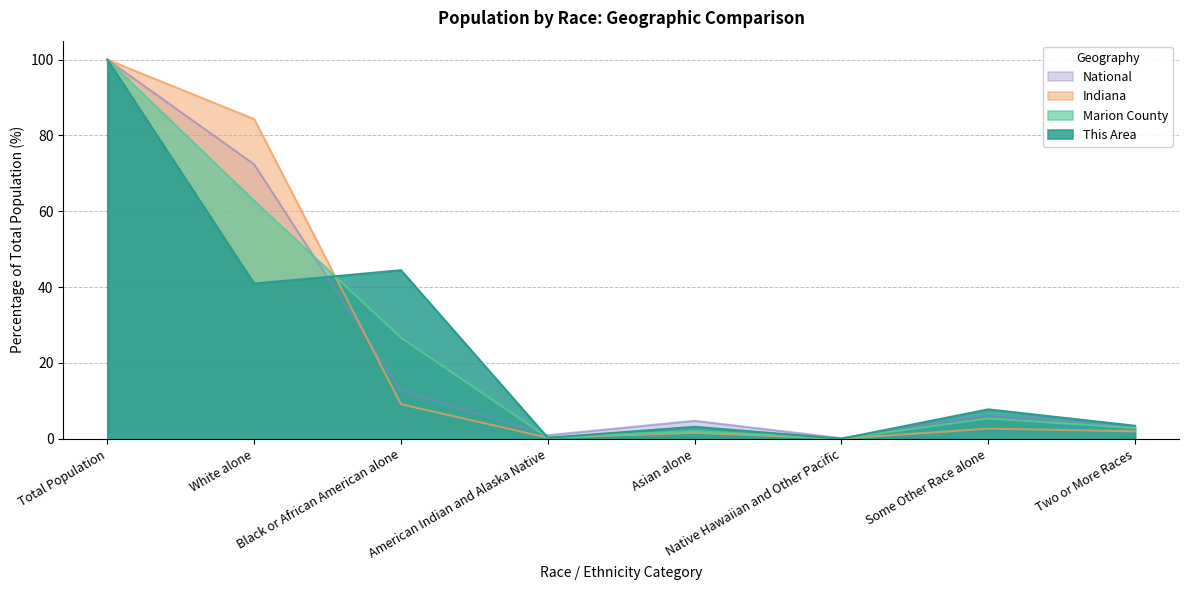

What is the difference between the highest and lowest values at White alone?

43.4